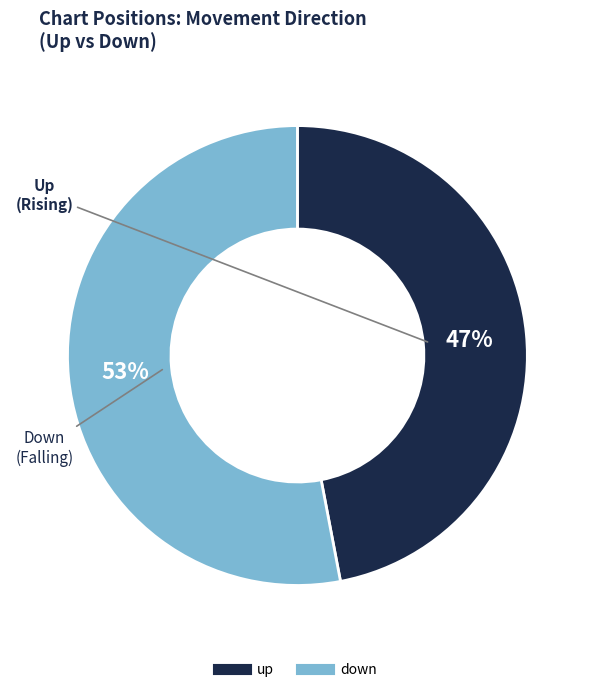

How many slices are in this pie chart?

2